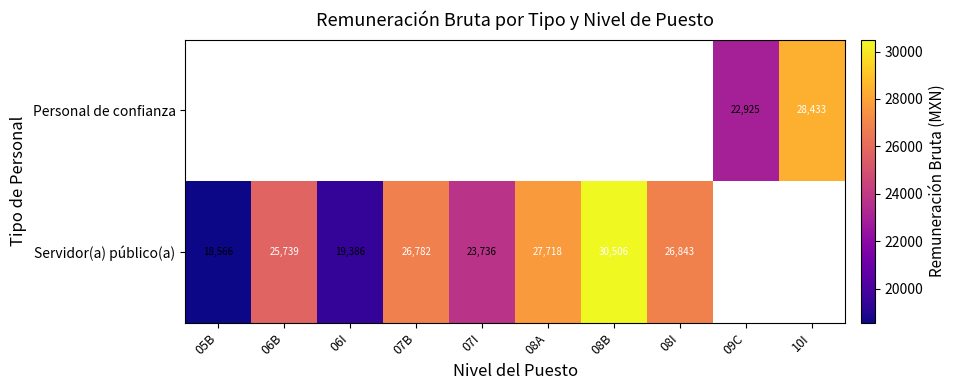

What is the maximum value for Servidor(a) público(a)?

30506.0